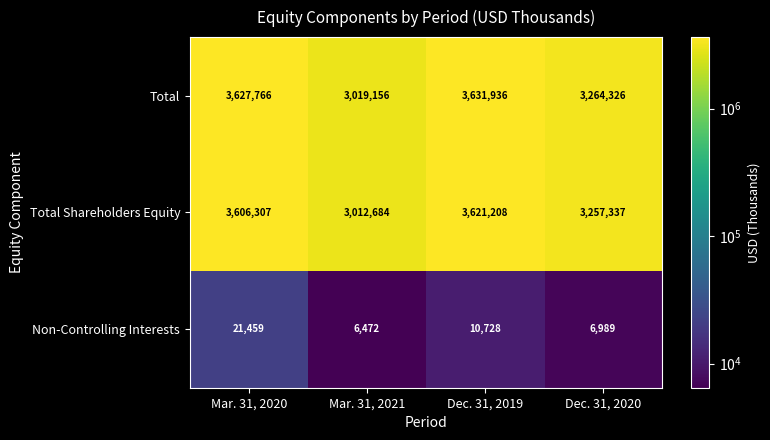

The Total series shows 3627766 at Mar. 31, 2020. True or false?

True